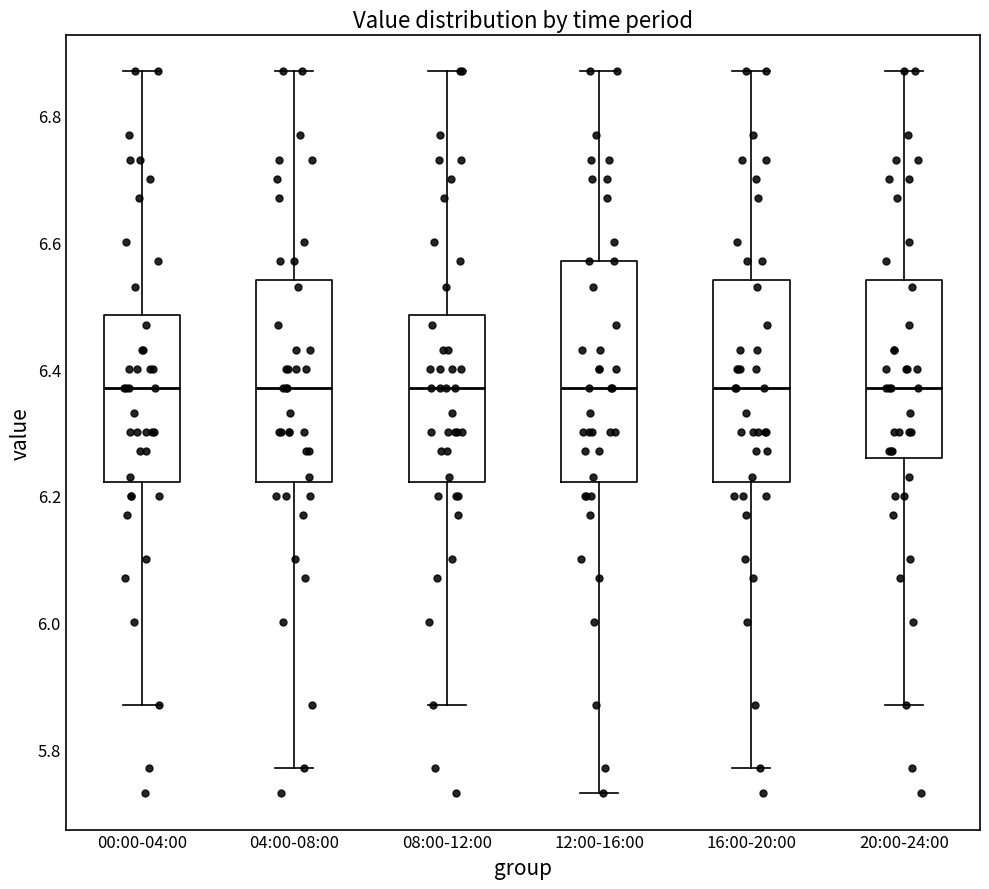

Where is the lower edge of the box for 16:00-20:00 on the y-axis? The values are not printed on the chart, so give them approximately, as read against the axis.

6.22